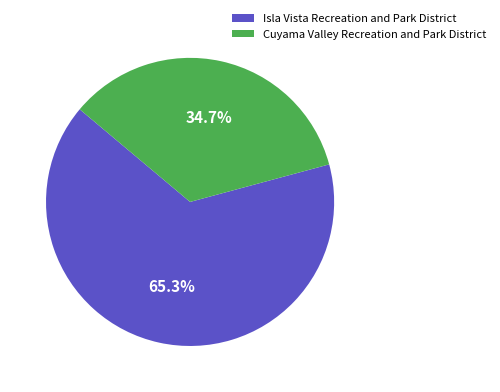

To the nearest percent, what portion does Cuyama Valley Recreation and Park District represent?

35%